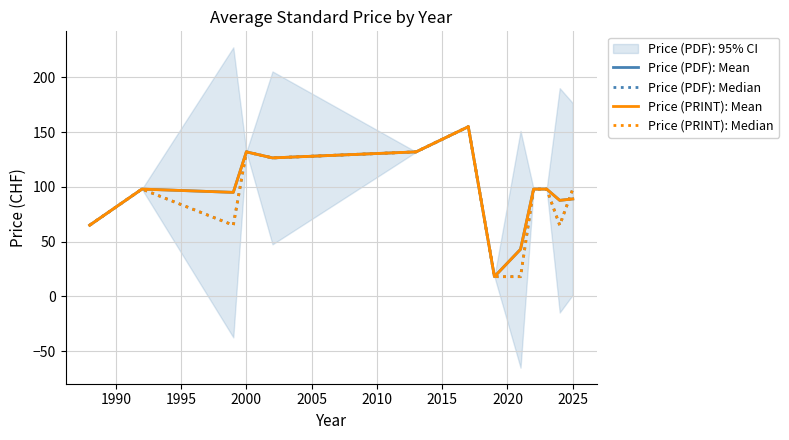

In Price (PDF): Mean, how many points are lower than both neighbors (excluding endpoints)?

4